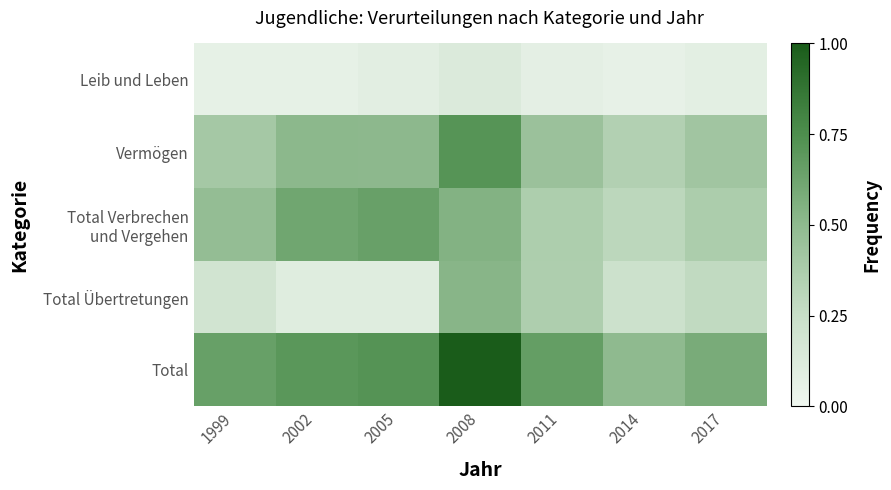

Count the number of categories in the chart.

7